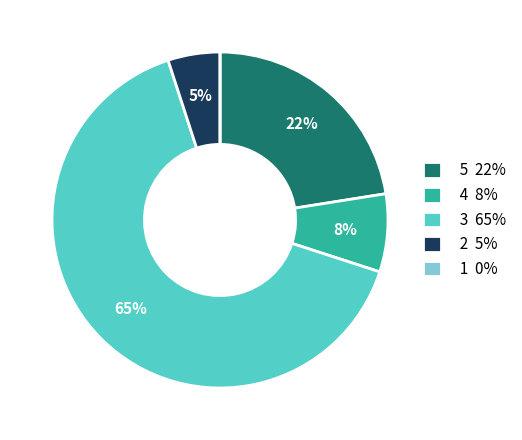

To the nearest percent, what portion does 5 22% represent?

22%